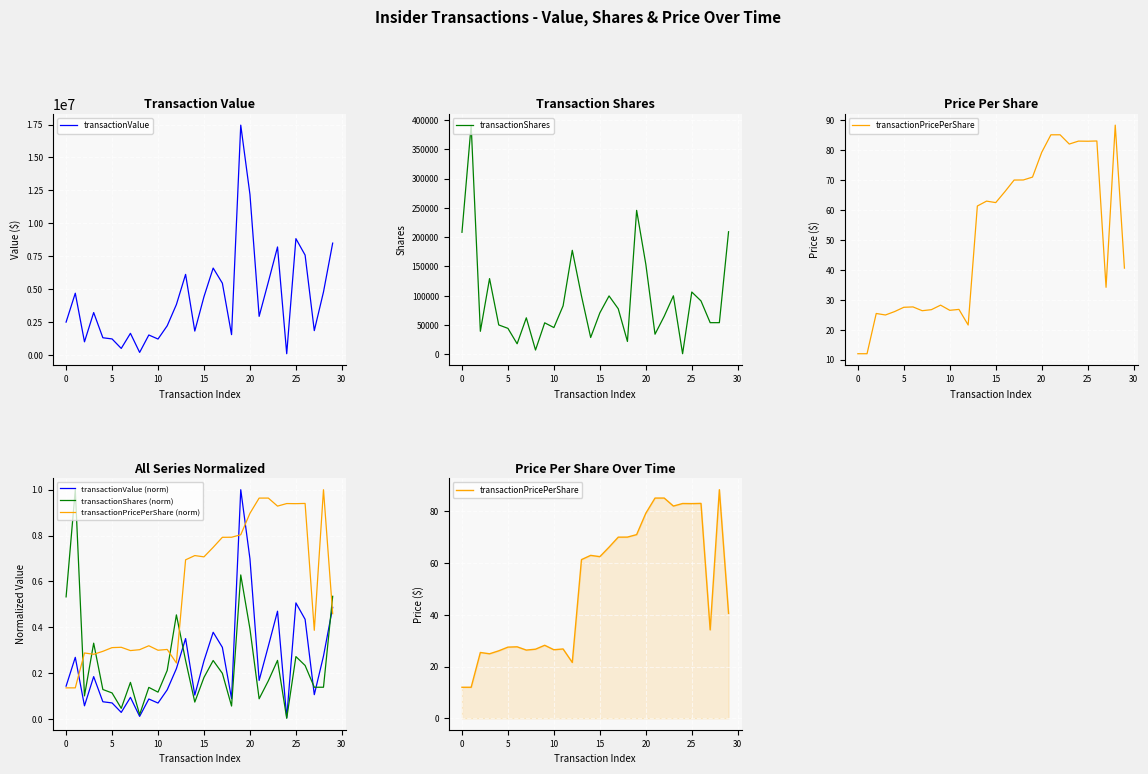

Rank the series by their maximum value, from highest to lowest.

transactionValue, transactionShares, transactionPricePerShare, transactionValue (norm), transactionShares (norm), transactionPricePerShare (norm)